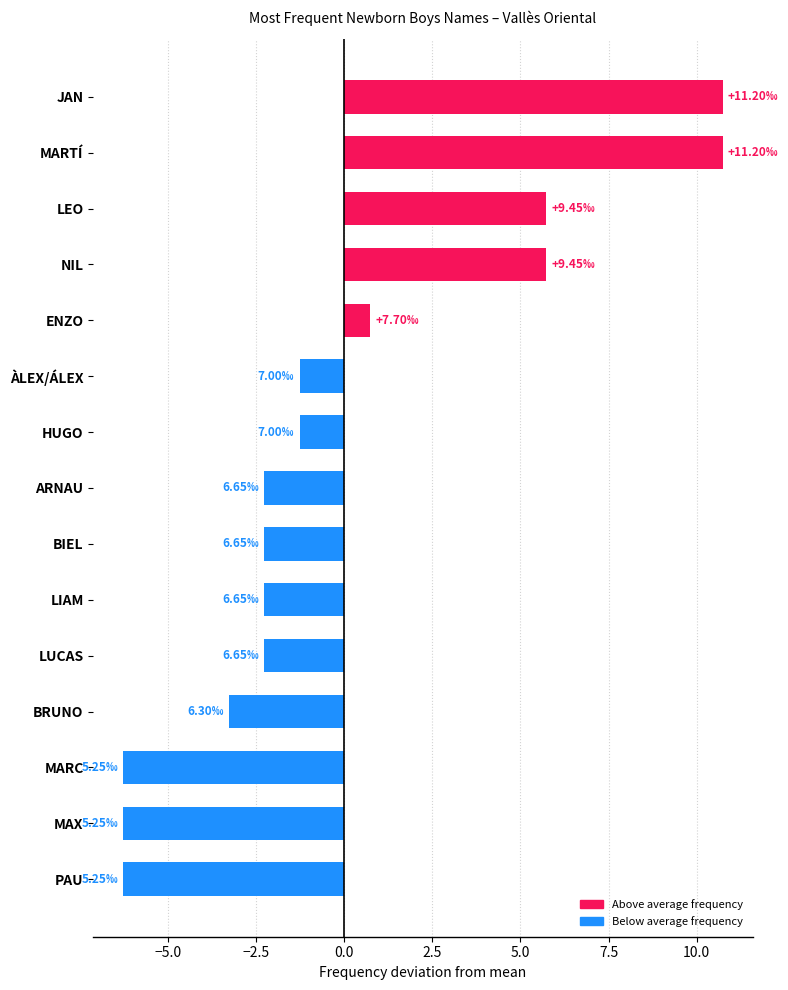

How many bars are there in total?

15